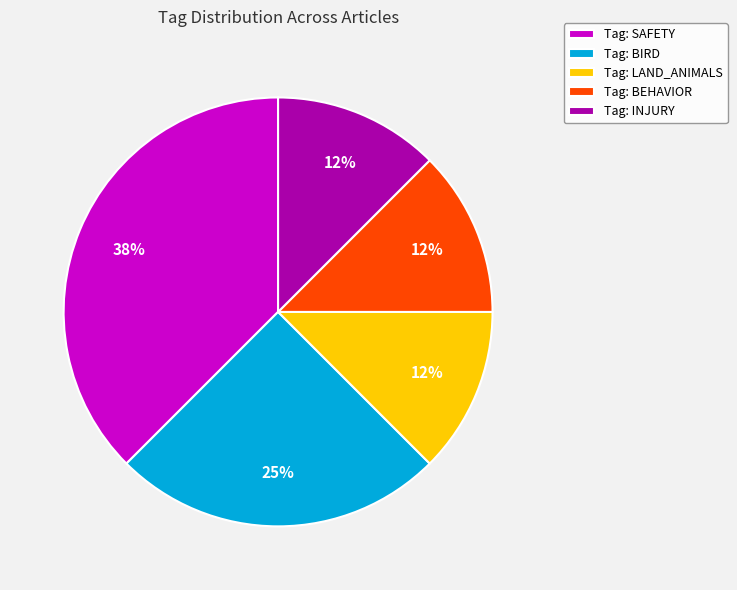

How many slices are in this pie chart?

5